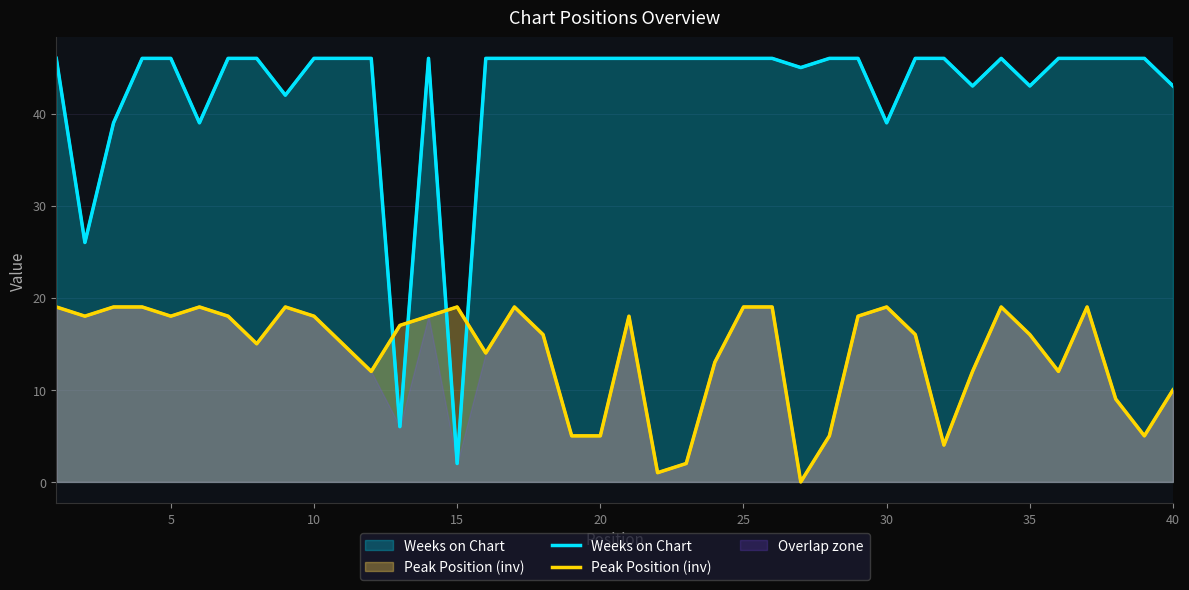

The Peak Position (inv) series shows 18 at 15. True or false?

False